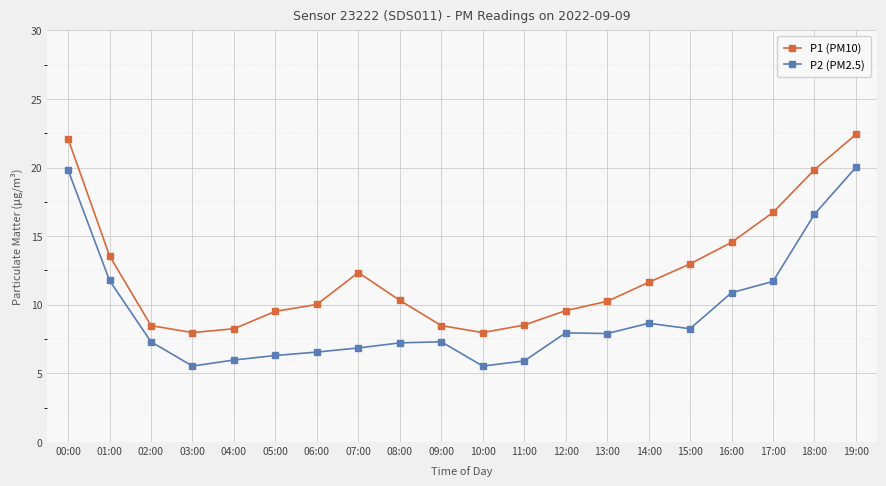

Is the value of P1 (PM10) at 08:00 greater than the value of P2 (PM2.5) at 09:00?

Yes